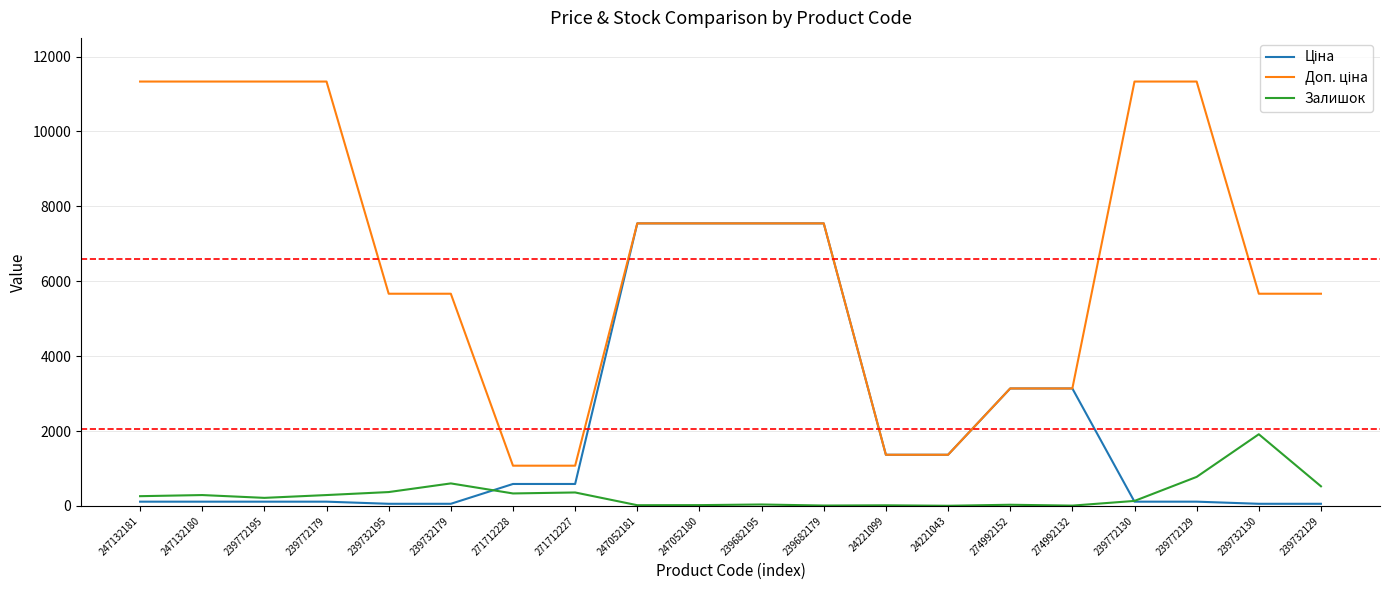

Where is Залишок nearest to the value 959?

239772129